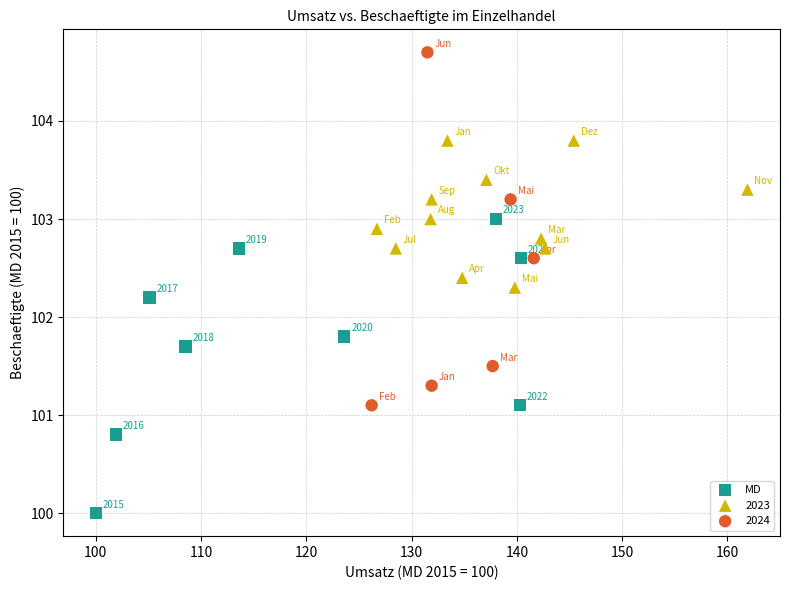

Which series contains the lowest Y value?

MD